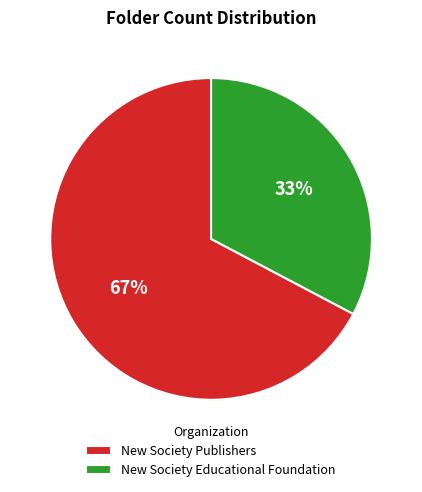

Does New Society Educational Foundation account for over 50% of the chart?

No